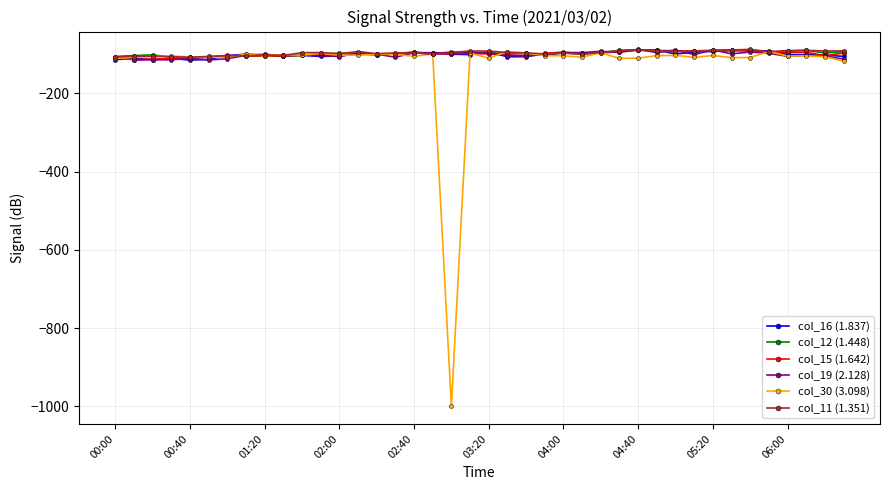

True or false: col_12 (1.448) has a value of -95.1 at 02:40.

True